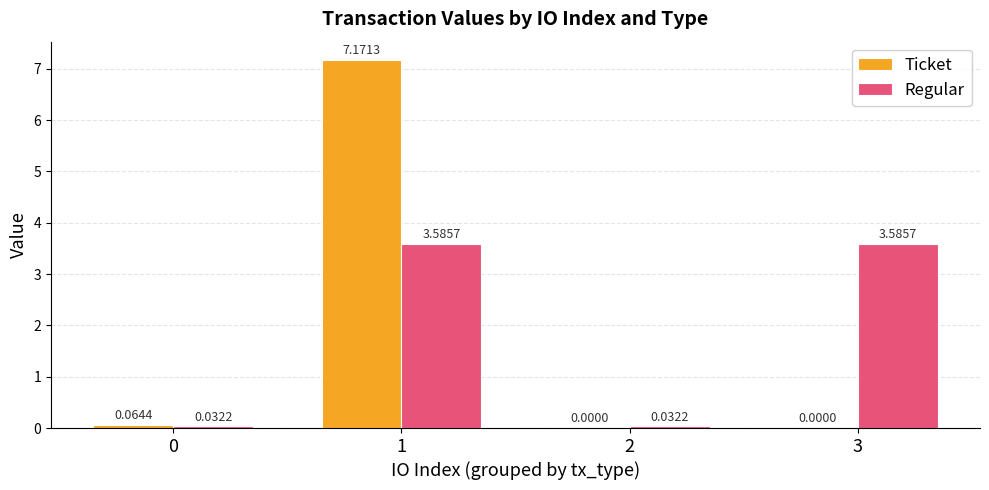

Which series has the largest range (max minus min)?

Ticket